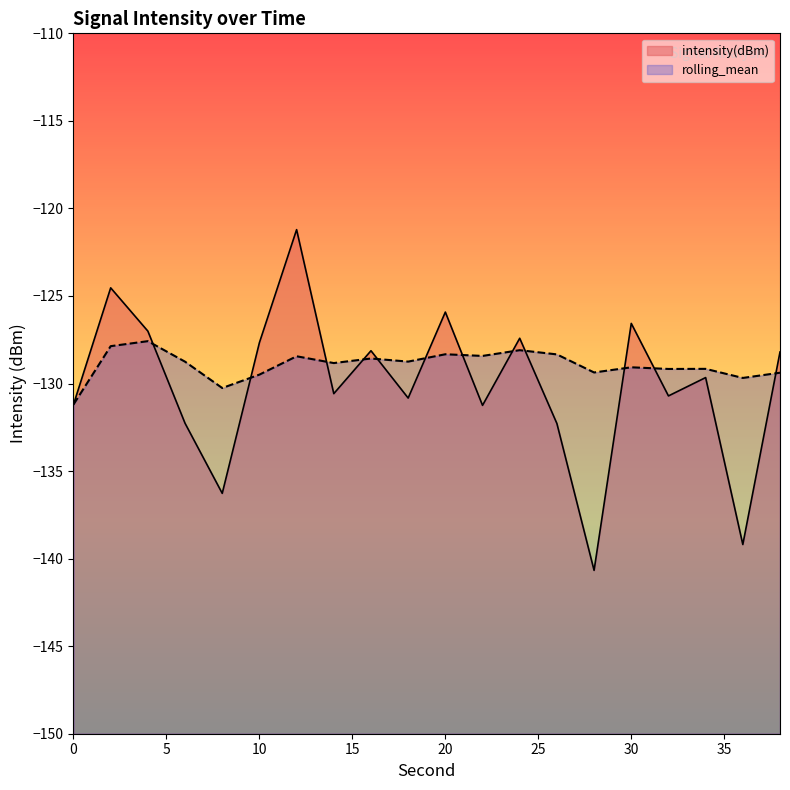

What is the value of the rolling_mean point at the 2nd from the left?

-127.9